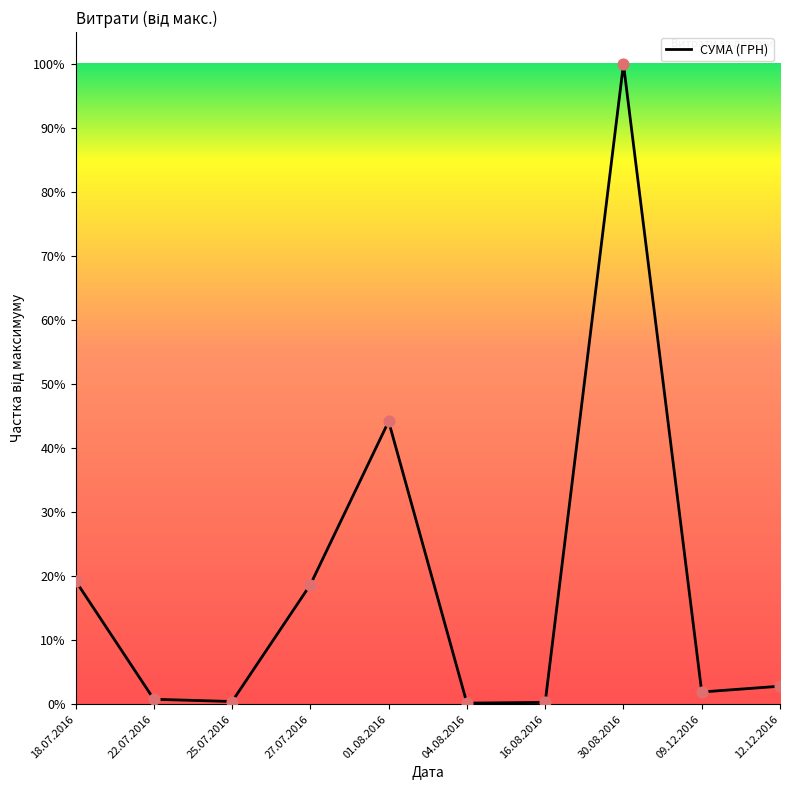

Which has a higher value, 01.08.2016 or 09.12.2016?

01.08.2016